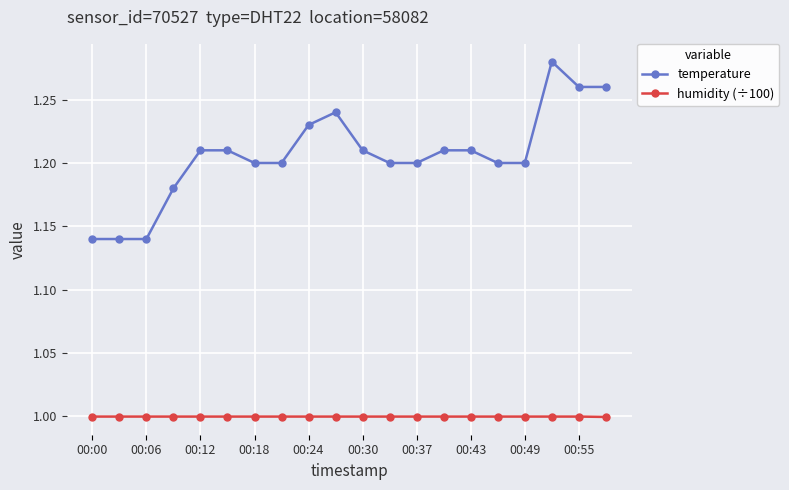

List the series in order of their overall mean, lowest first.

humidity (÷100), temperature